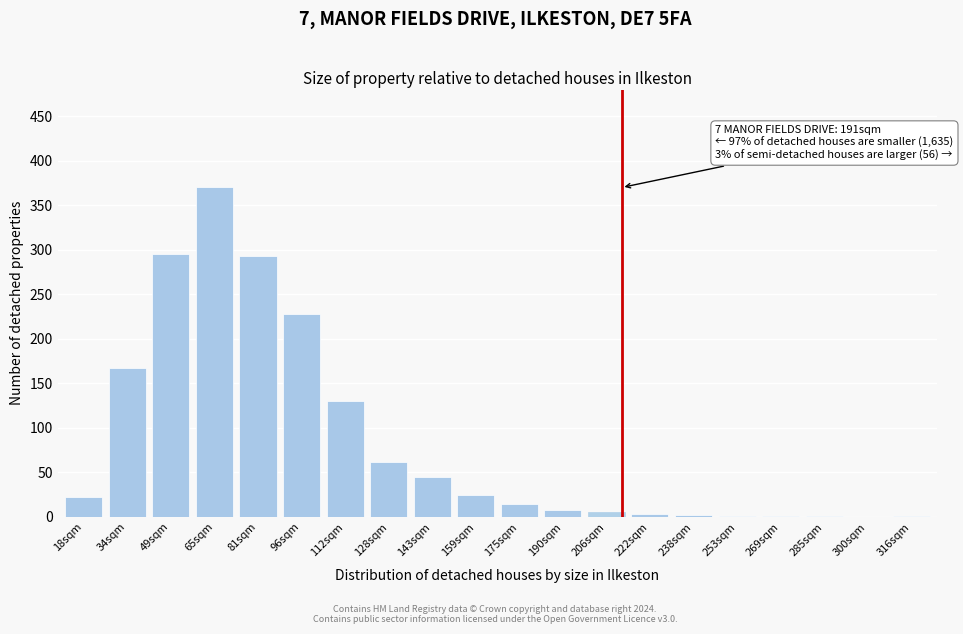

What is the maximum value shown in the chart?

370